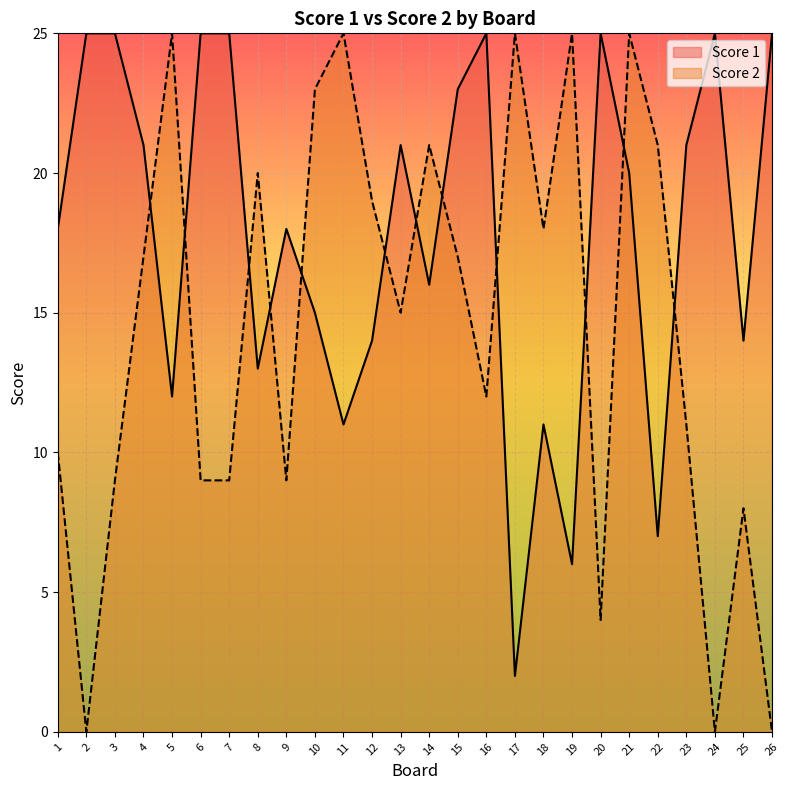

Between 15 and 16, which is larger?

16